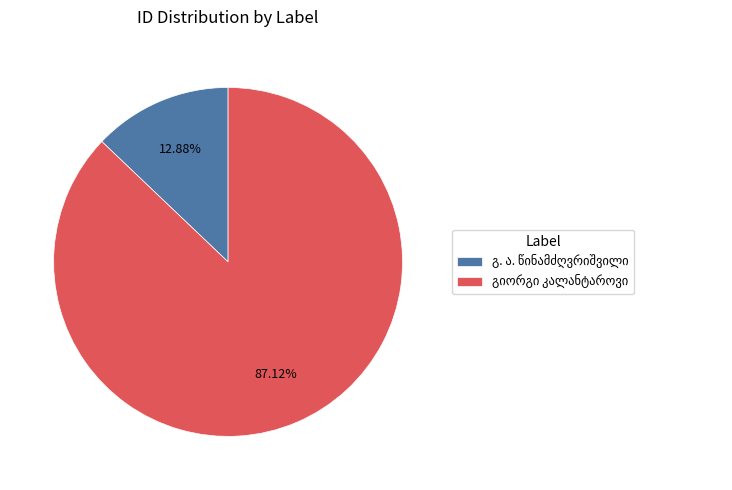

How many segments does this pie chart have?

2